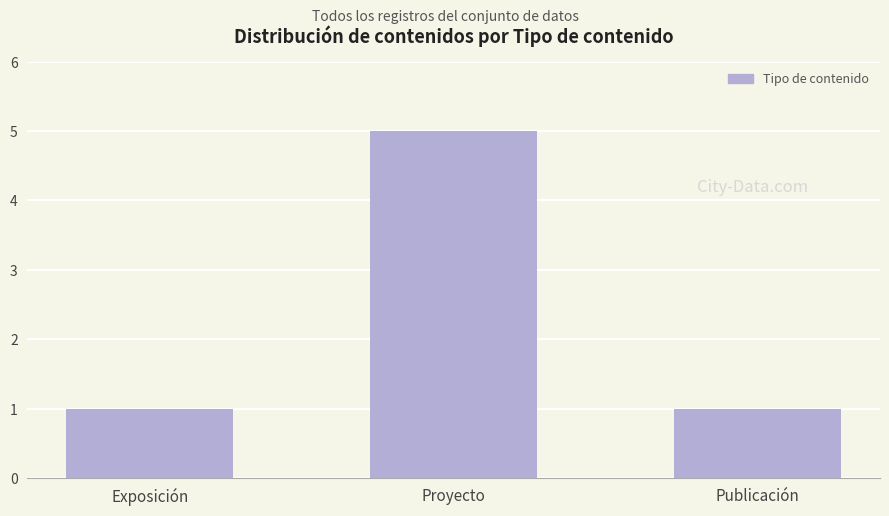

Which has a higher value, Publicación or Proyecto?

Proyecto